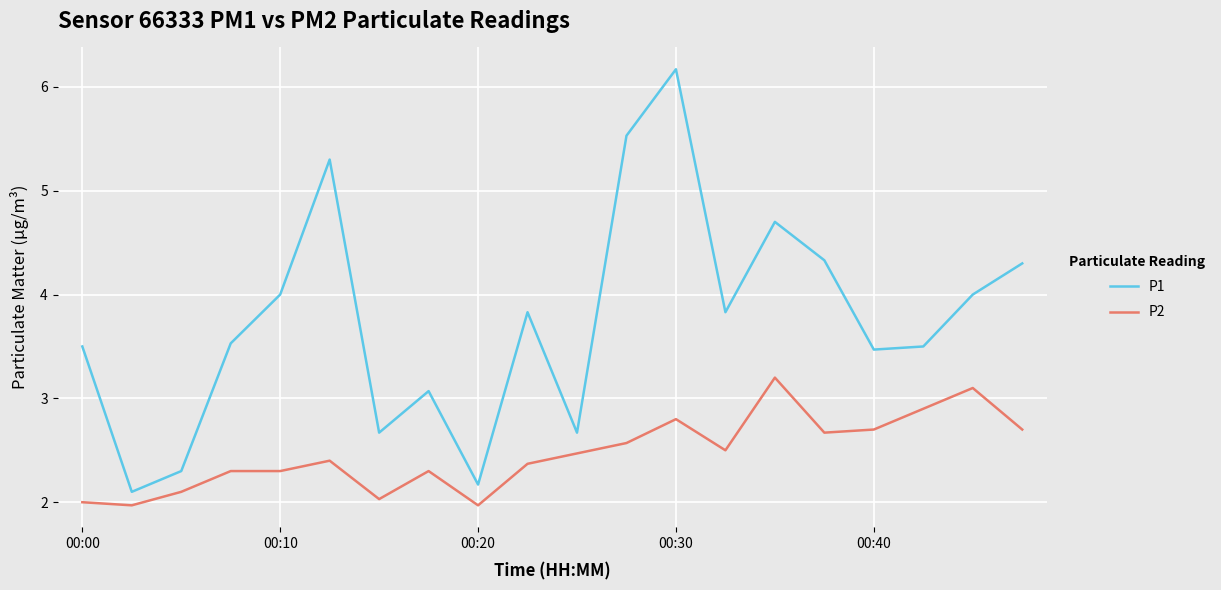

Which series has the largest total across all categories?

P1